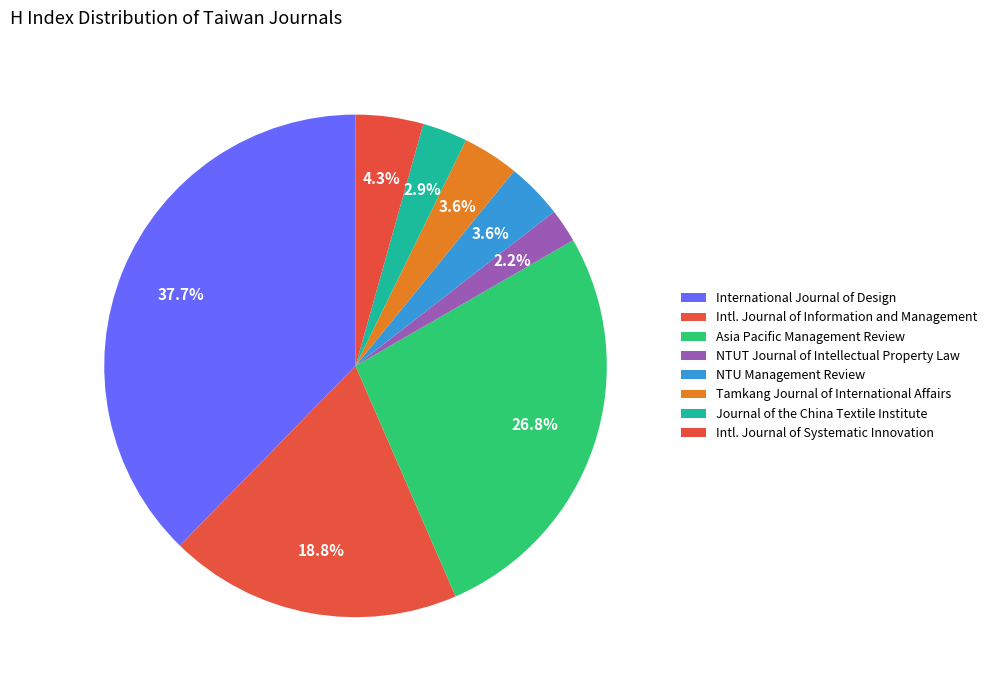

Which category has the biggest portion of the pie?

International Journal of Design